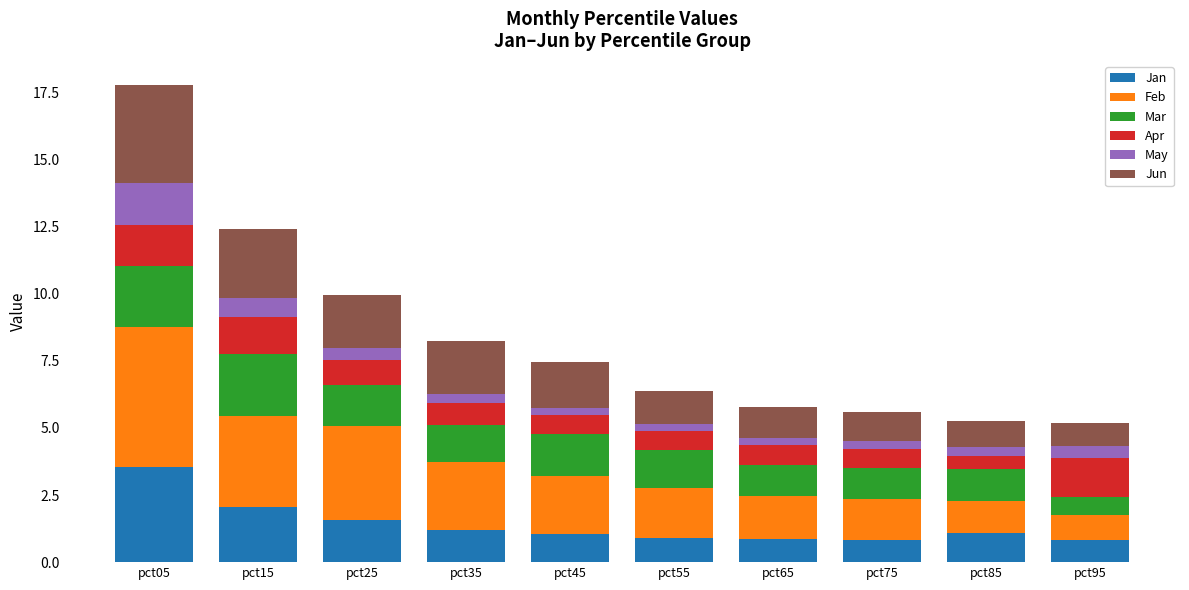

At which category is the sum across all series the highest?

pct05